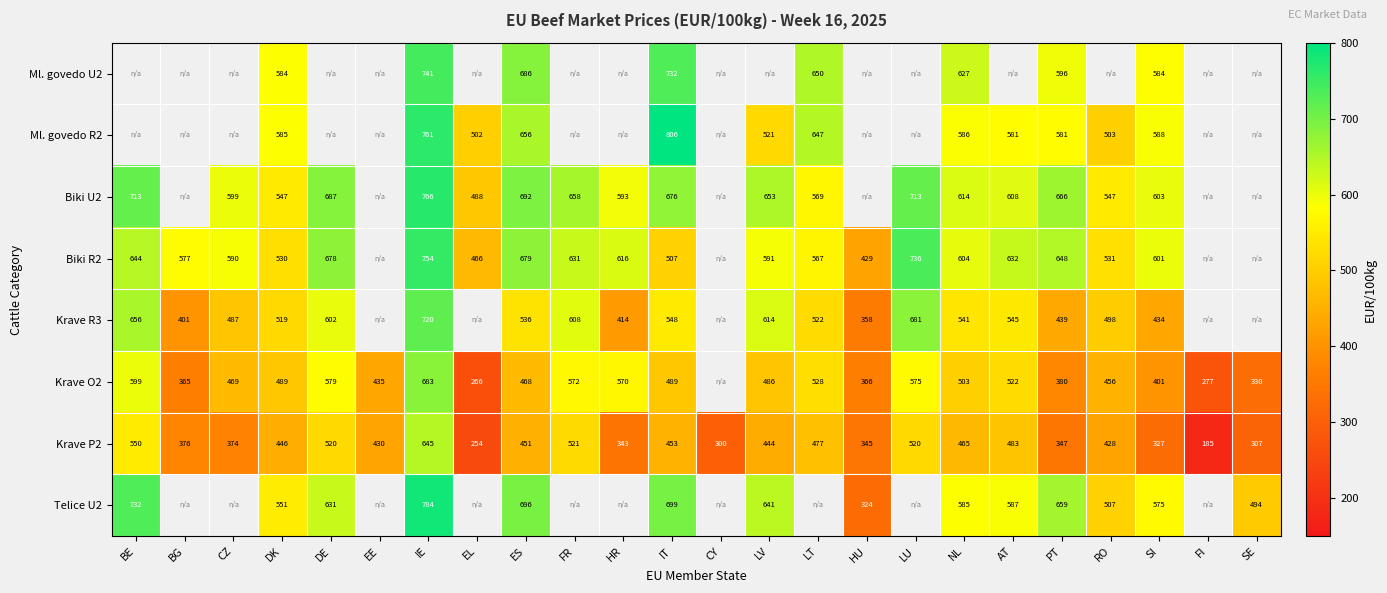

Between IE and DK, which is larger?

IE